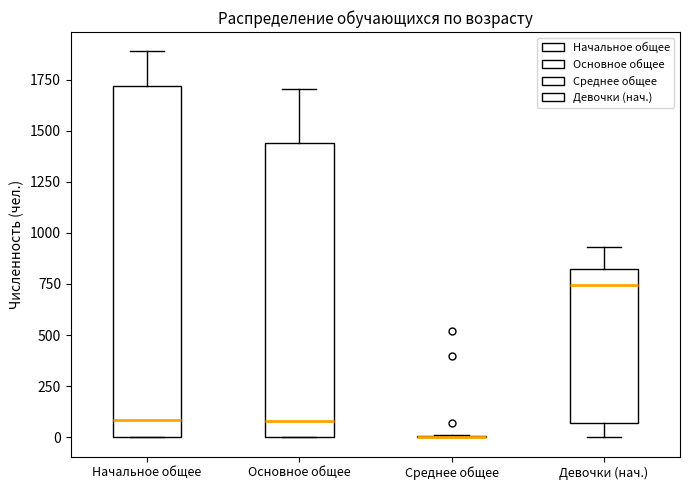

Comparing the boxes themselves (not the whiskers), which one is the tallest?

Начальное общее